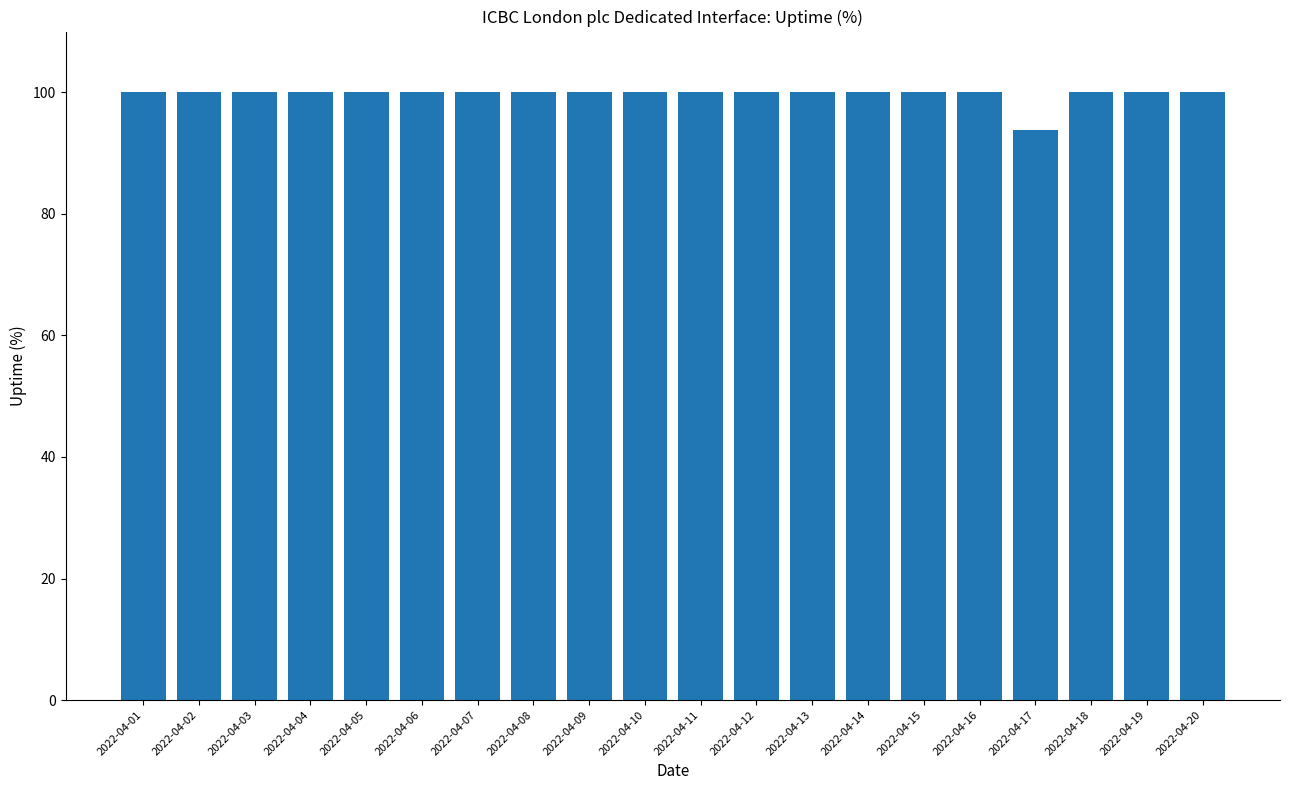

True or false: the data shows 145.2 at 2022-04-20.

False